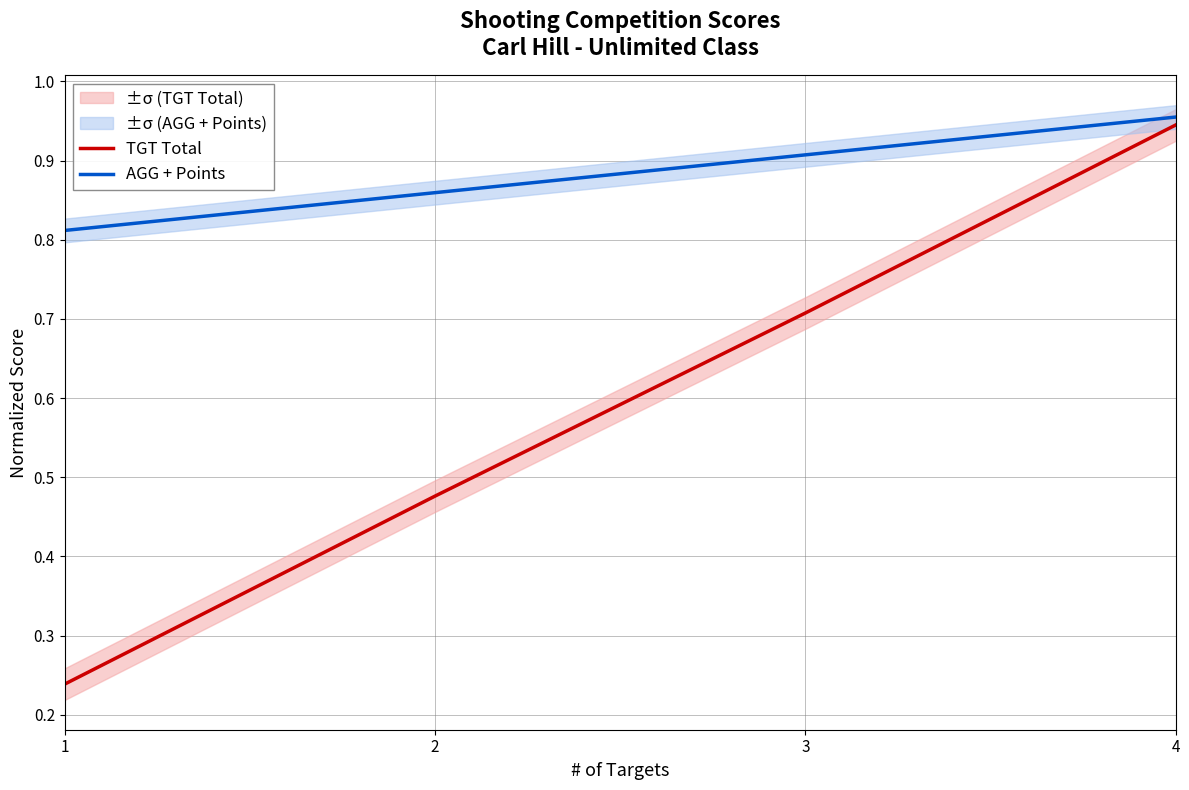

What is the sum of all AGG + Points values?

3.5